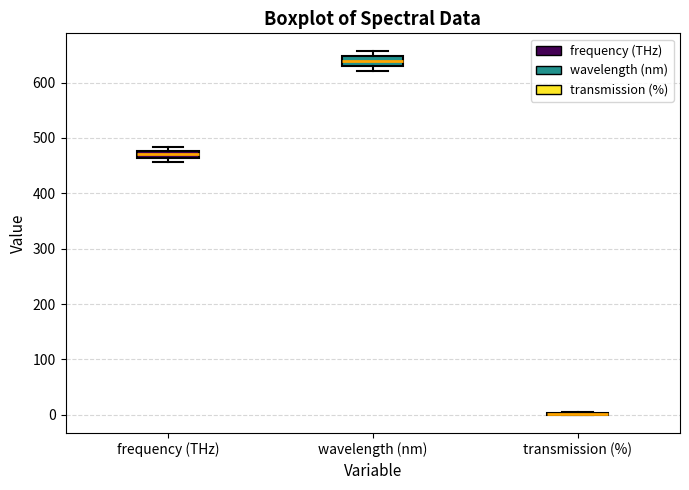

Where is the lower edge of the box for frequency (THz) on the y-axis? The values are not printed on the chart, so give them approximately, as read against the axis.

460